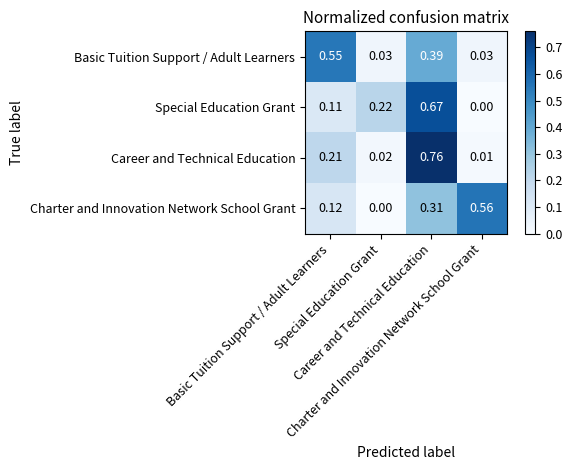

Count the number of categories in the chart.

4